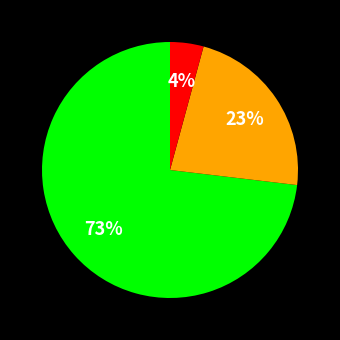

Is there any slice that represents more than half of the pie?

Yes